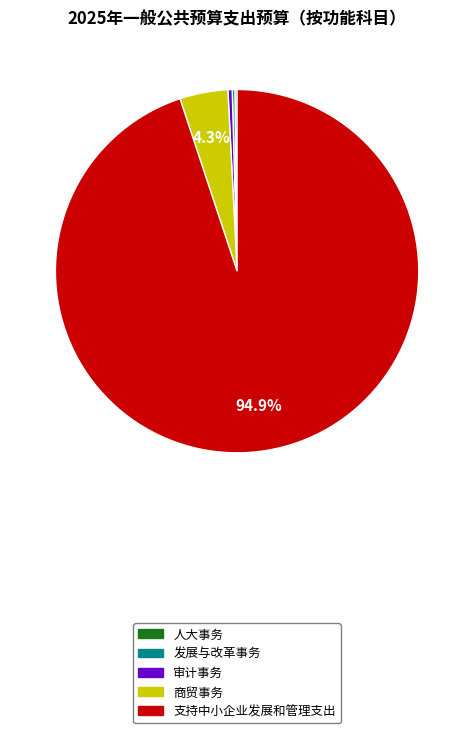

Is there any slice that represents more than half of the pie?

Yes